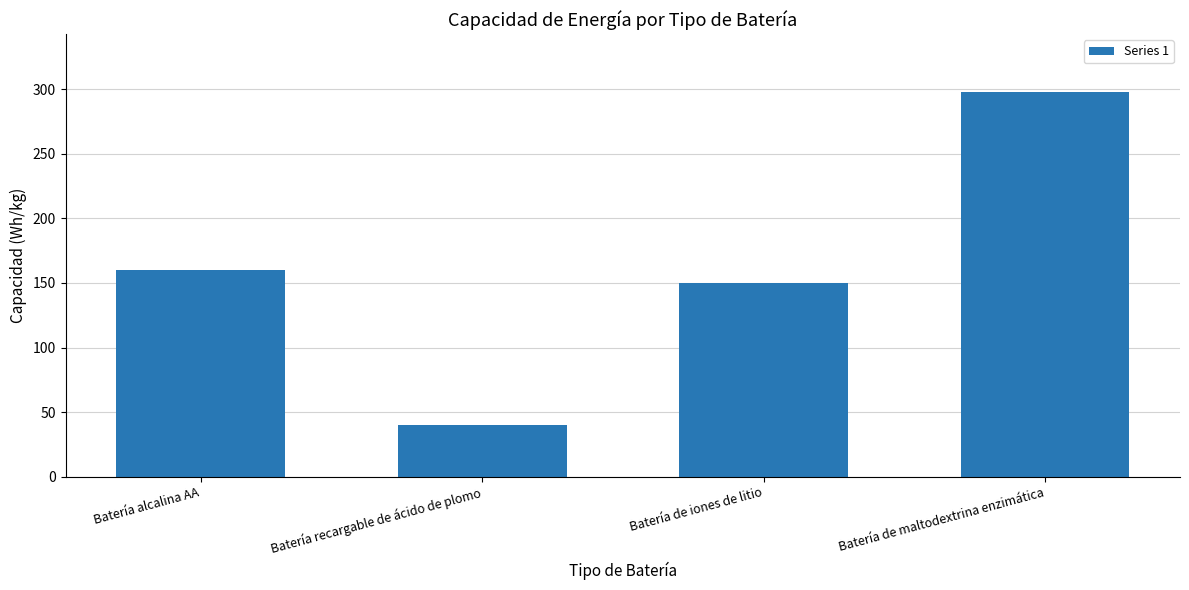

Does the chart contain stacked bars?

No